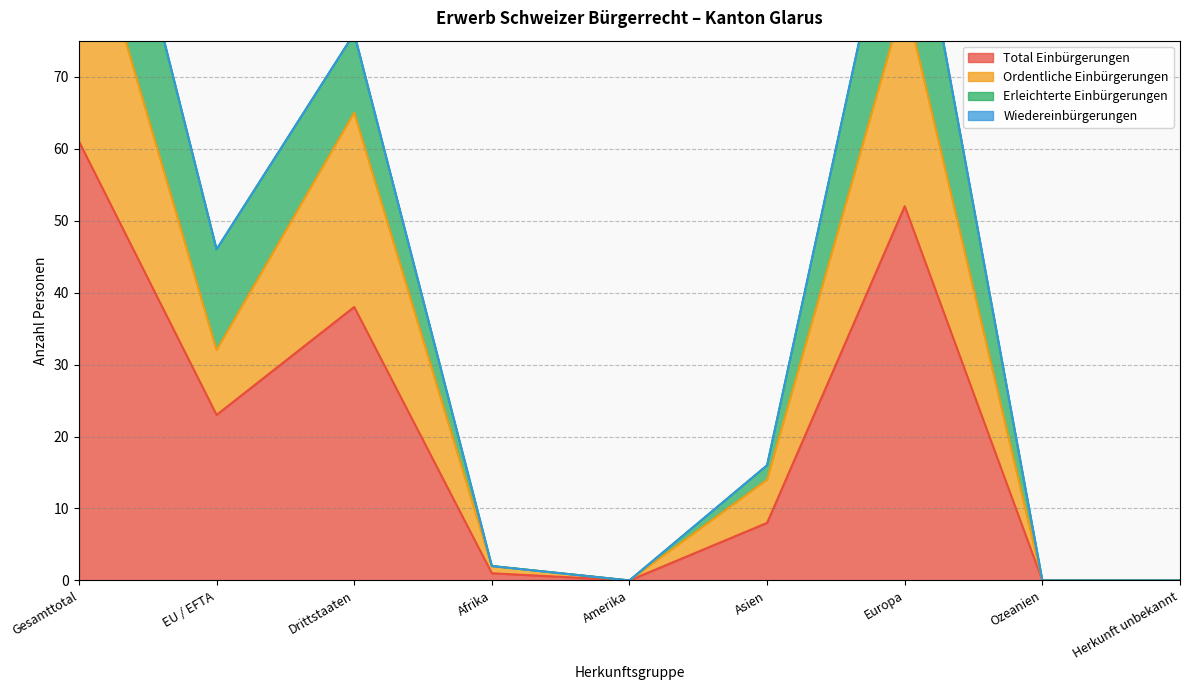

True or false: Total Einbürgerungen has a value of 11 at Europa.

False